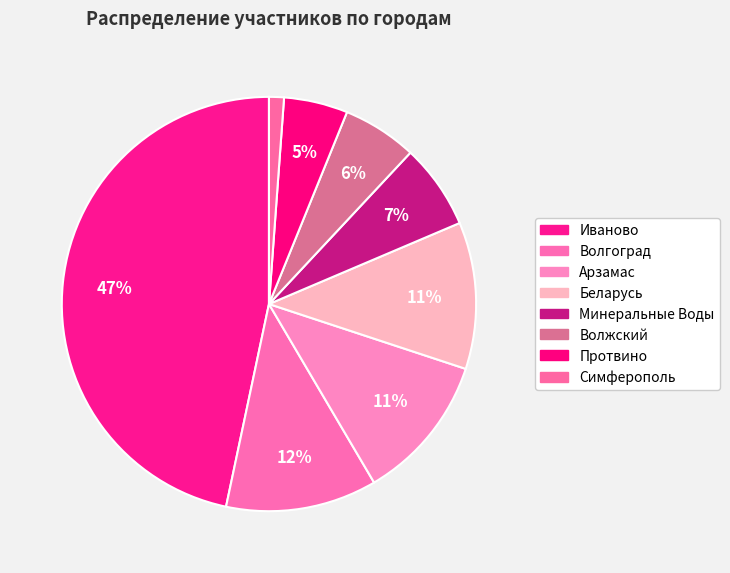

How many segments does this pie chart have?

8